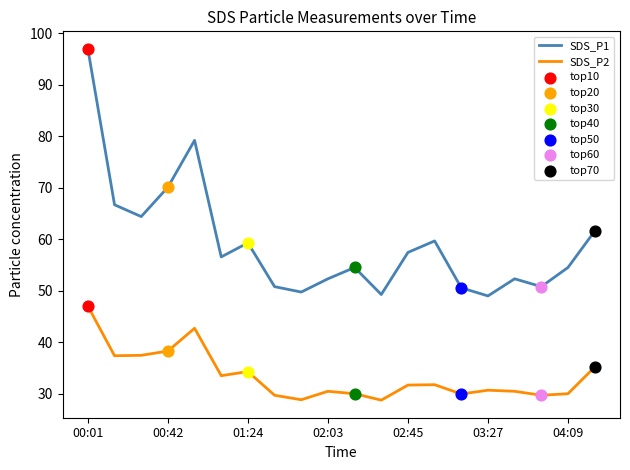

Which series has the widest spread of values?

SDS_P1